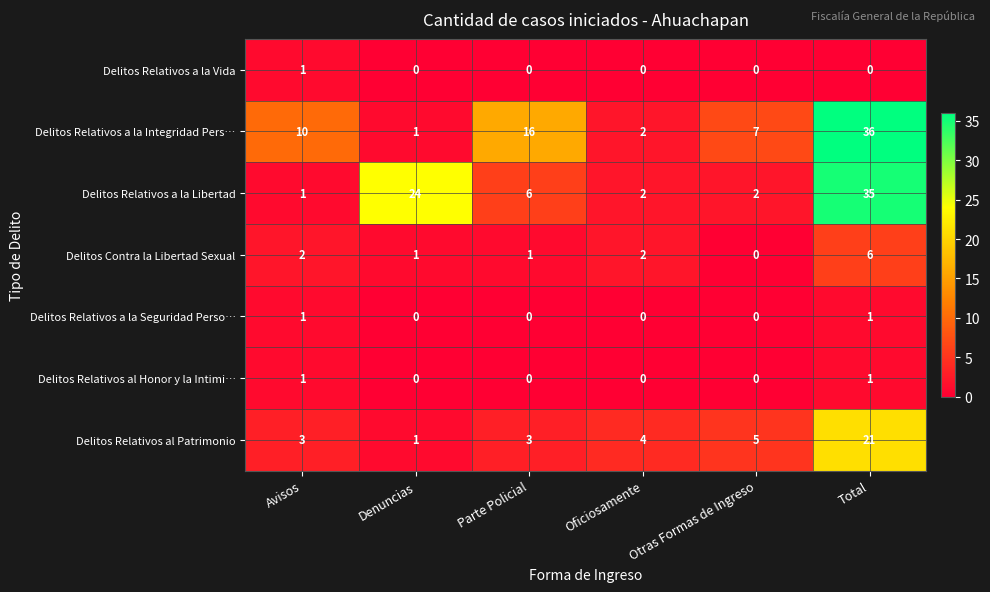

Count the Delitos Relativos a la Vida values in the range 0 to 1.

6